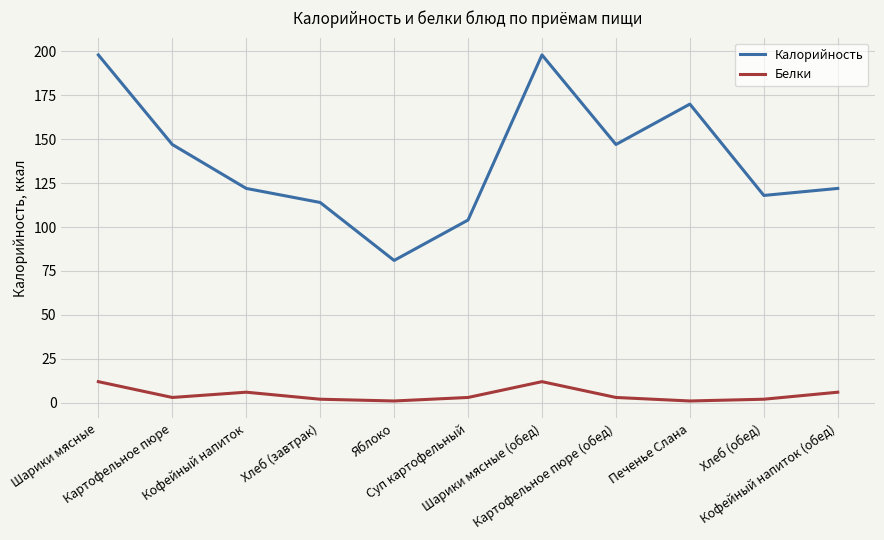

Rank the series by their average value, from highest to lowest.

Калорийность, Белки